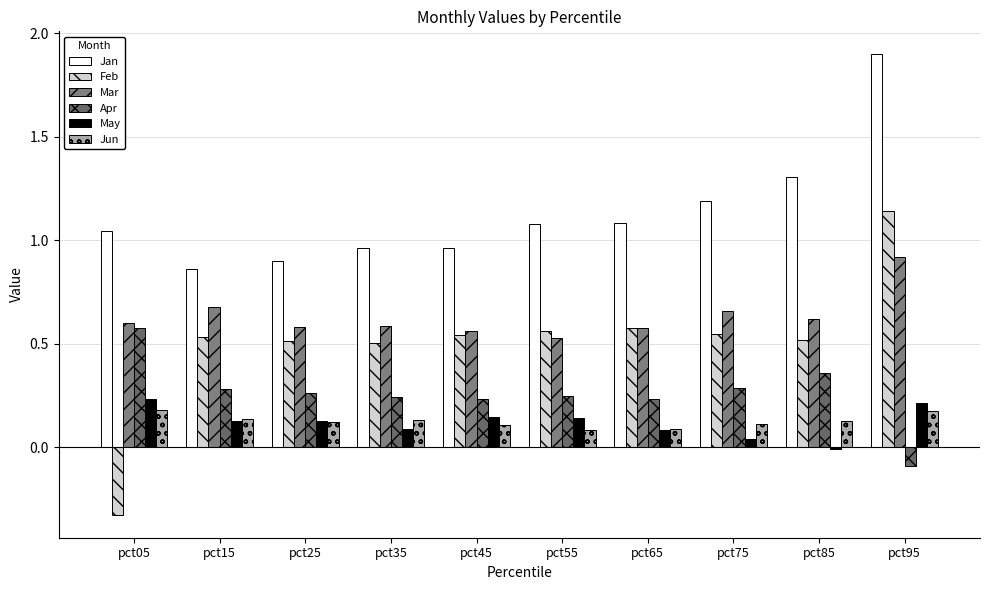

Reading left to right, what are all the values shown in this chart?

Jan: 1.0	0.9	0.9	1.0	1.0	1.1	1.1	1.2	1.3	1.9
Feb: -0.3	0.5	0.5	0.5	0.5	0.6	0.6	0.5	0.5	1.1
Mar: 0.6	0.7	0.6	0.6	0.6	0.5	0.6	0.7	0.6	0.9
Apr: 0.6	0.3	0.3	0.2	0.2	0.2	0.2	0.3	0.4	-0.1
May: 0.2	0.1	0.1	0.1	0.1	0.1	0.1	0.0	-0.0	0.2
Jun: 0.2	0.1	0.1	0.1	0.1	0.1	0.1	0.1	0.1	0.2